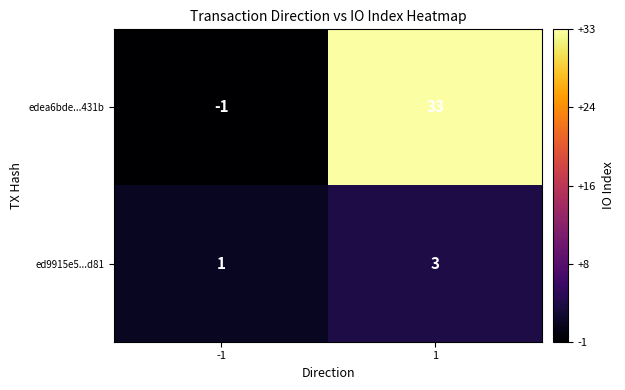

What value does the edea6bde...431b series have at 1, to the nearest 10?

30